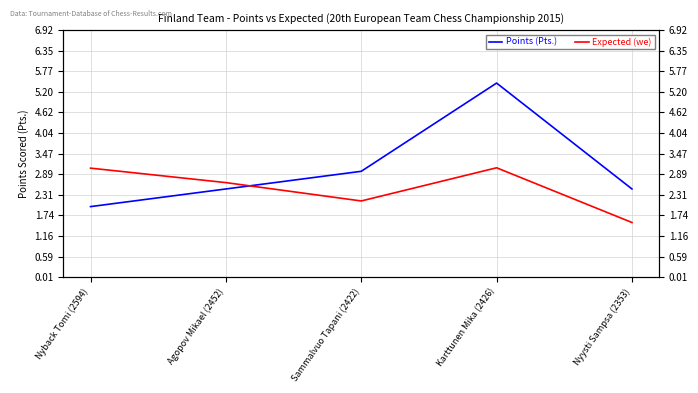

What is the difference between the second highest and minimum values in the Points (Pts.) series?

1.0